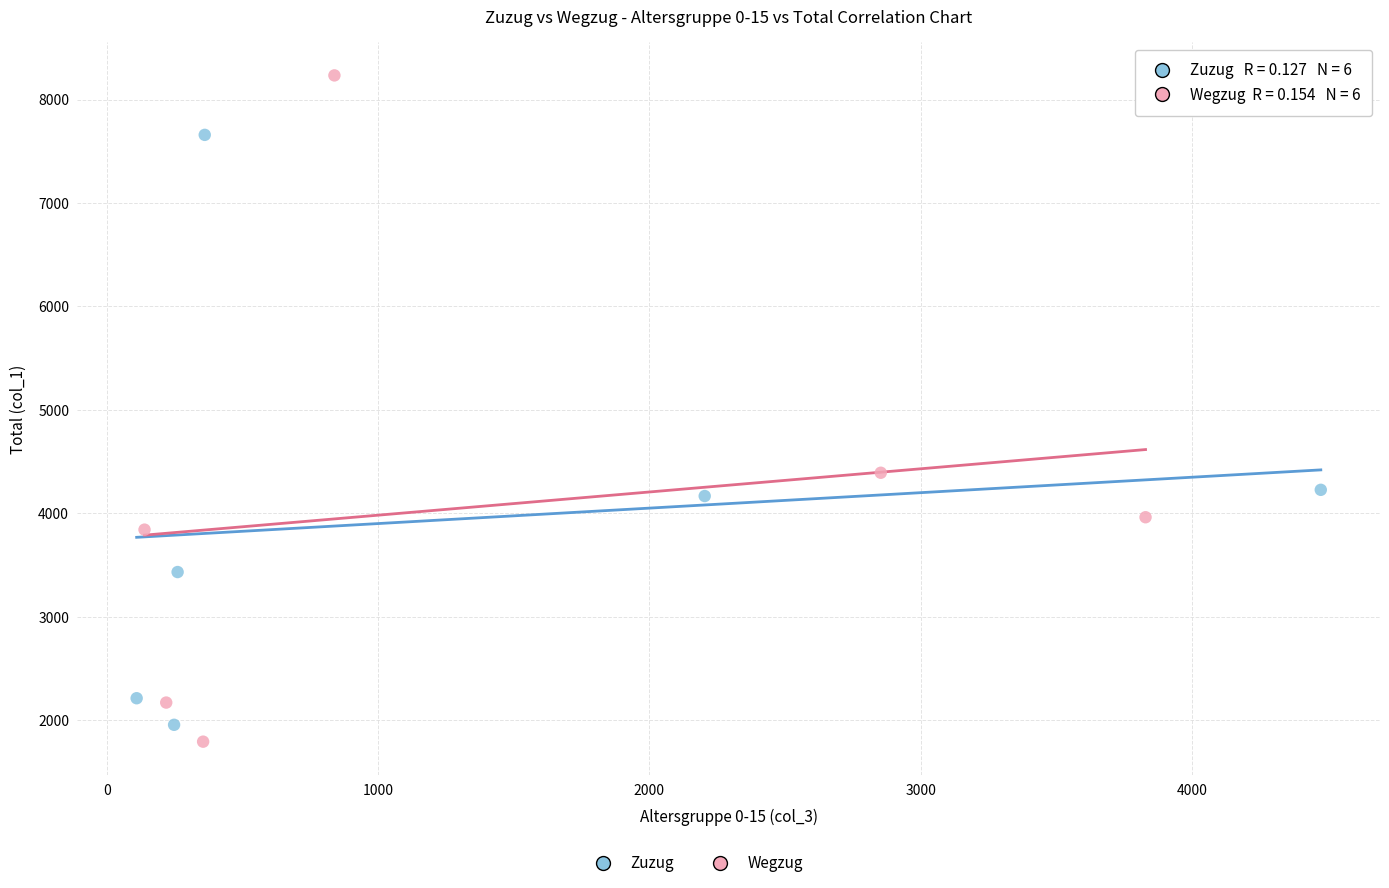

Which series has the largest Y range (max minus min)?

Wegzug